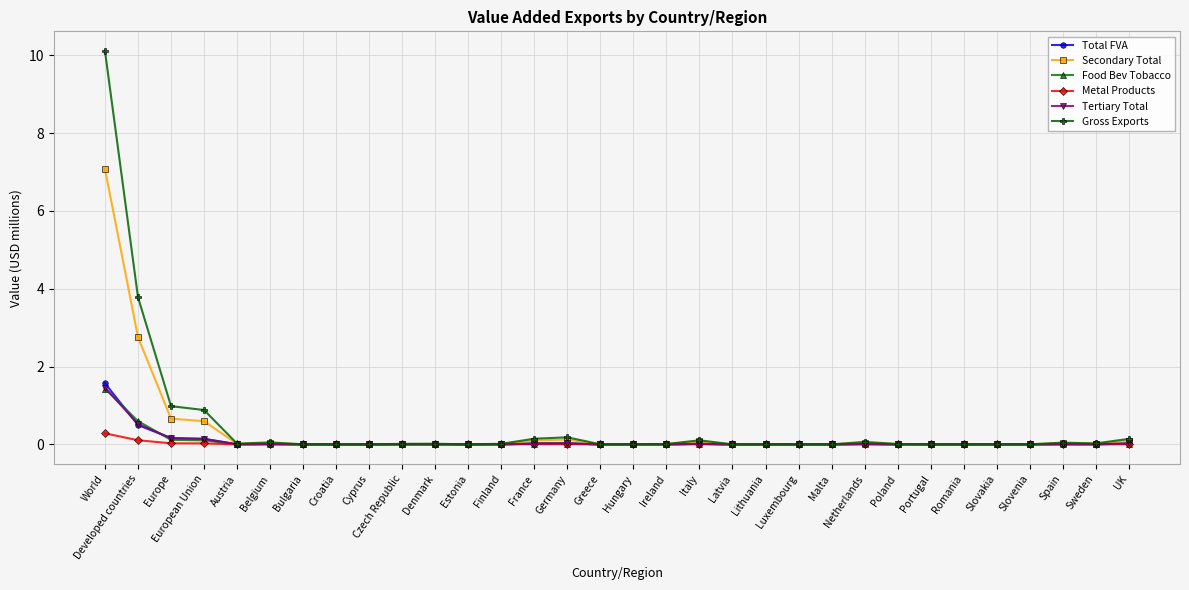

True or false: Total FVA has more than 2 points higher than both neighbors.

True